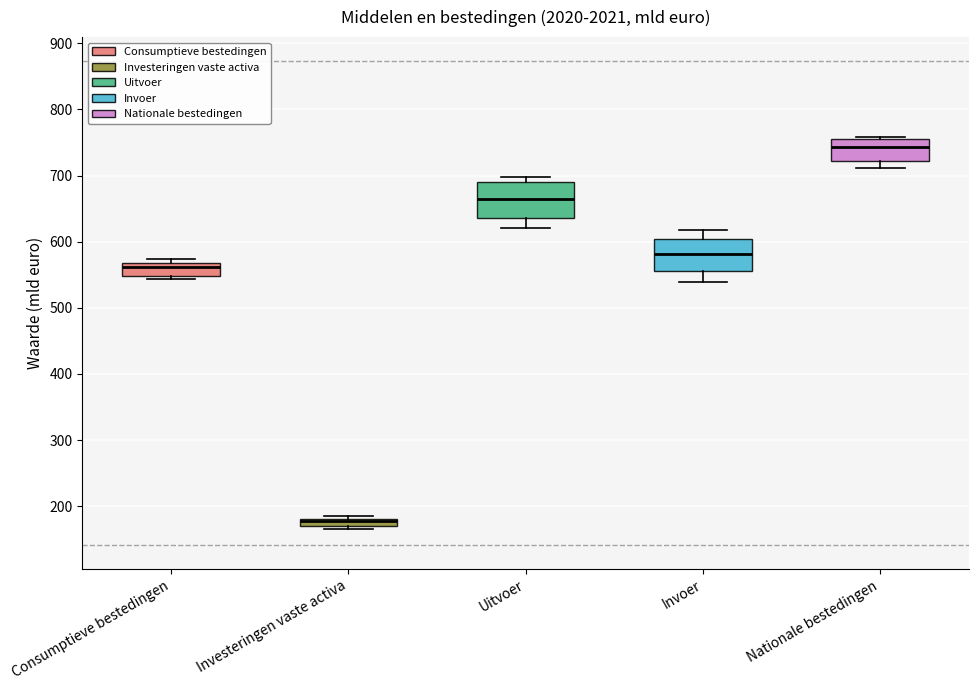

Where is the lower edge of the box for Invoer on the y-axis? The values are not printed on the chart, so give them approximately, as read against the axis.

560